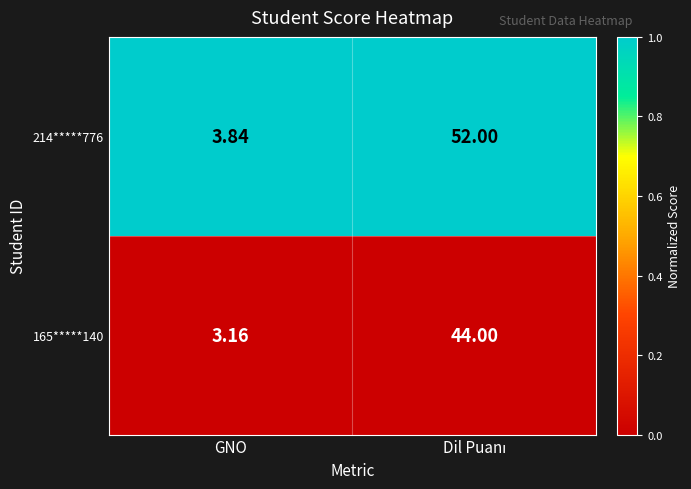

List the series in order of their peak value, lowest first.

165*****140, 214*****776